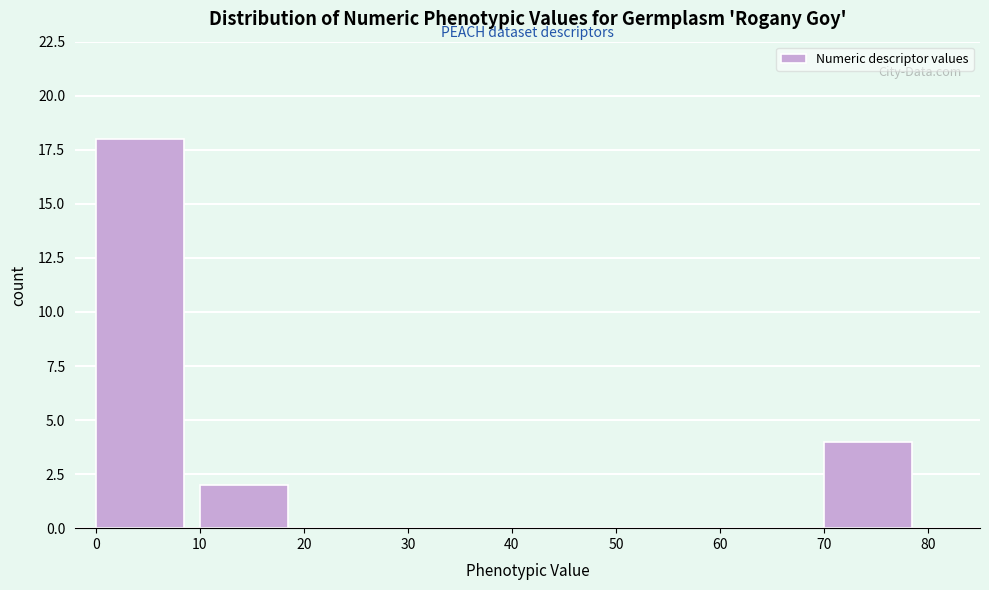

What is the height of the bar covering 0 to 10 on the x-axis? The values are not printed on the chart, so give them approximately, as read against the axis.

18